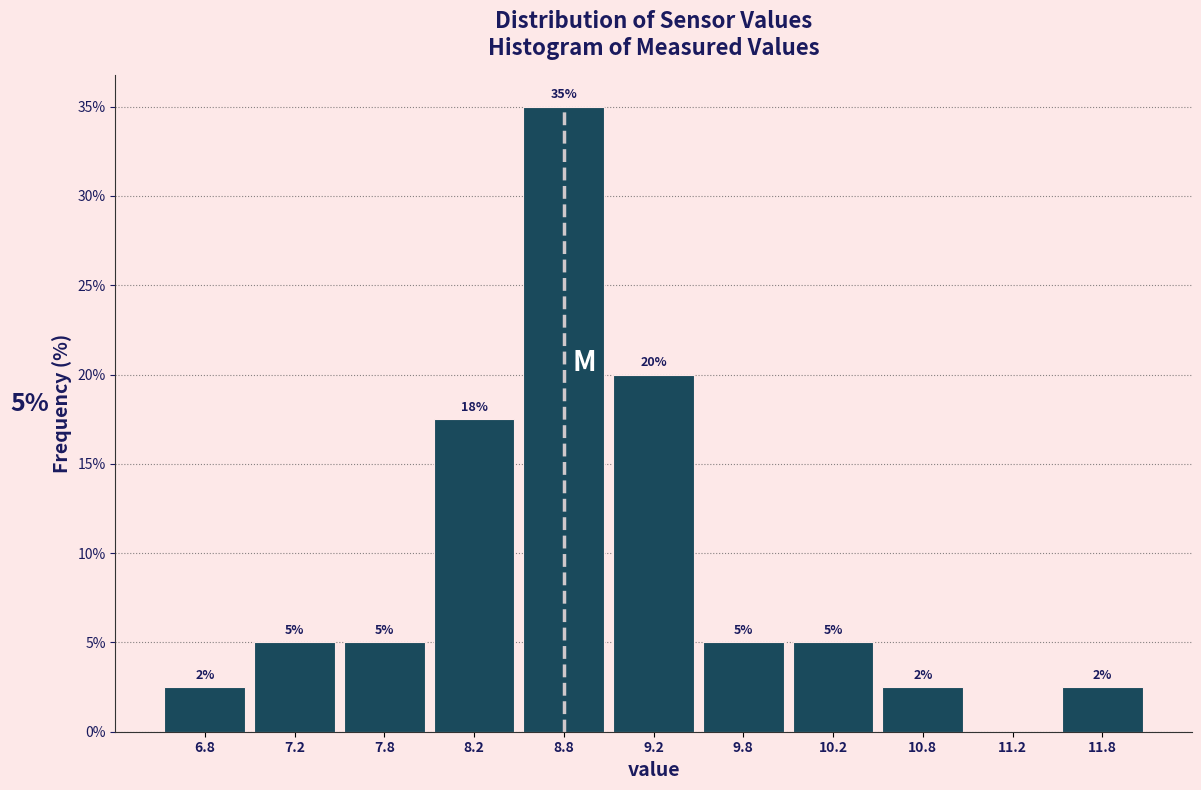

Over which range of the x-axis is the bar tallest?

8.5 to 9.0